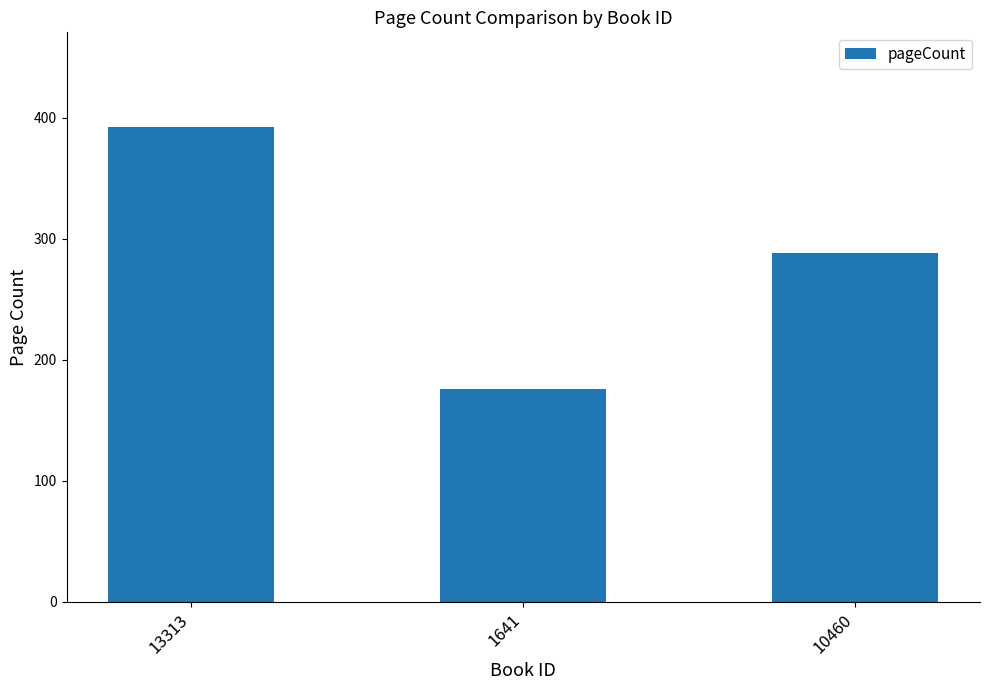

What is the difference between the values at 13313 and 1641?

216